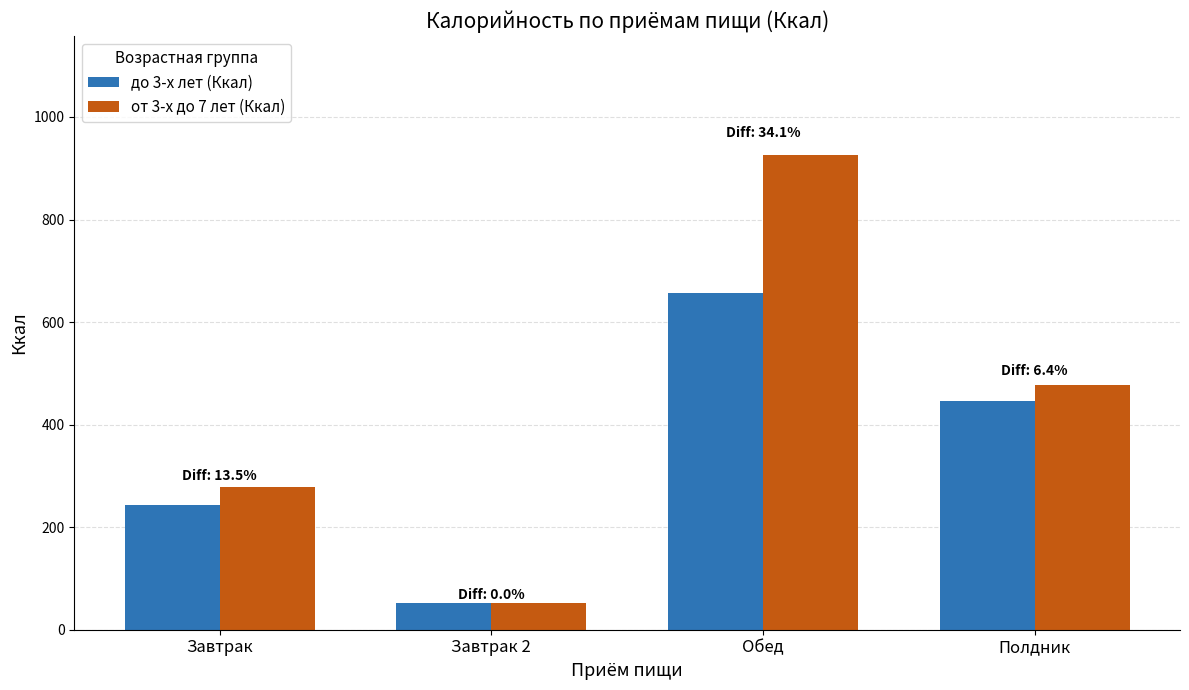

Which series changed the most between Завтрак and Завтрак 2?

от 3-х до 7 лет (Ккал)